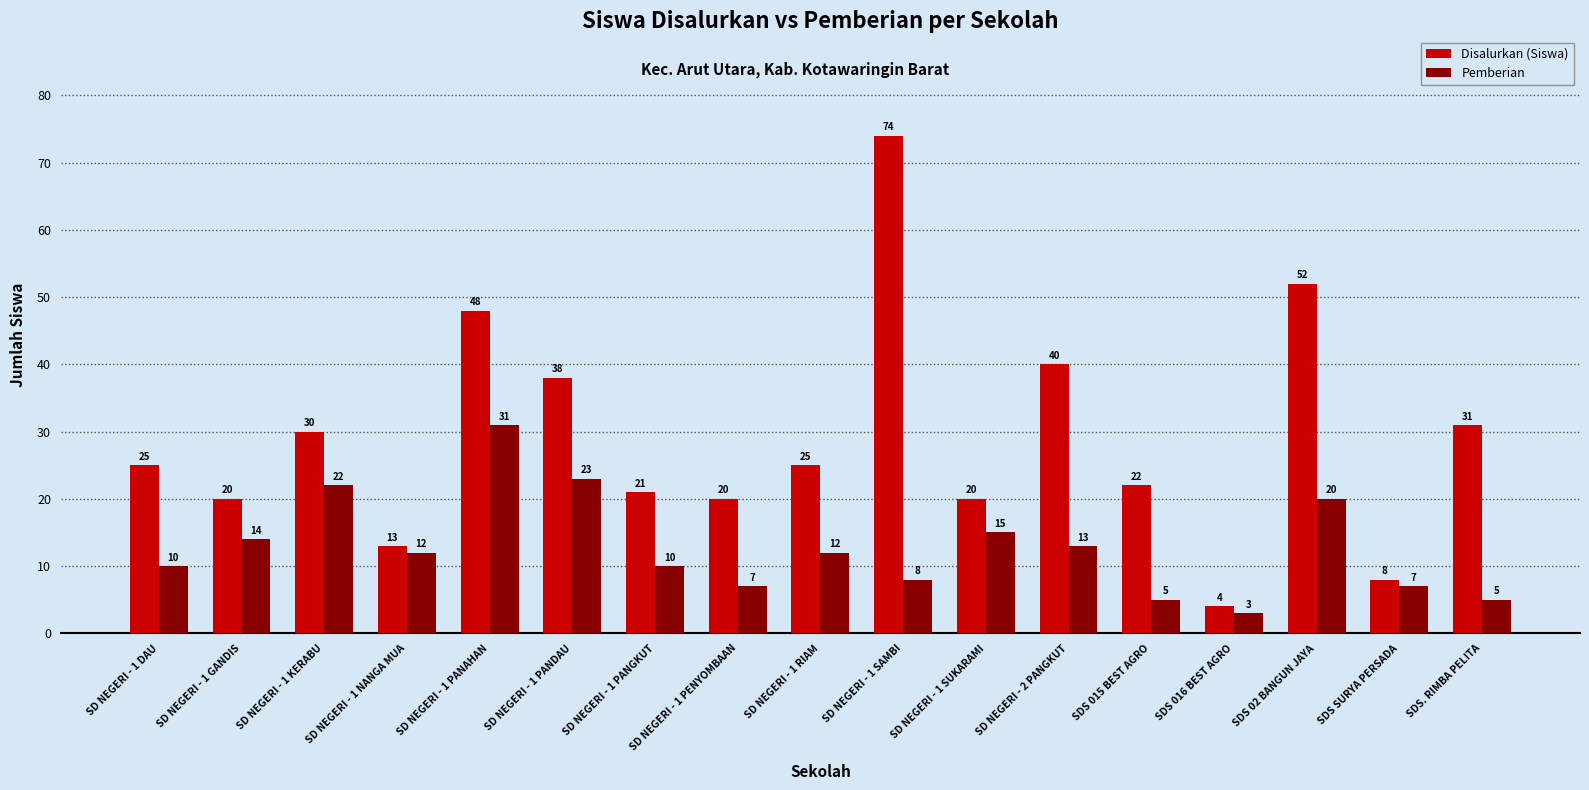

How many groups of bars are there?

17